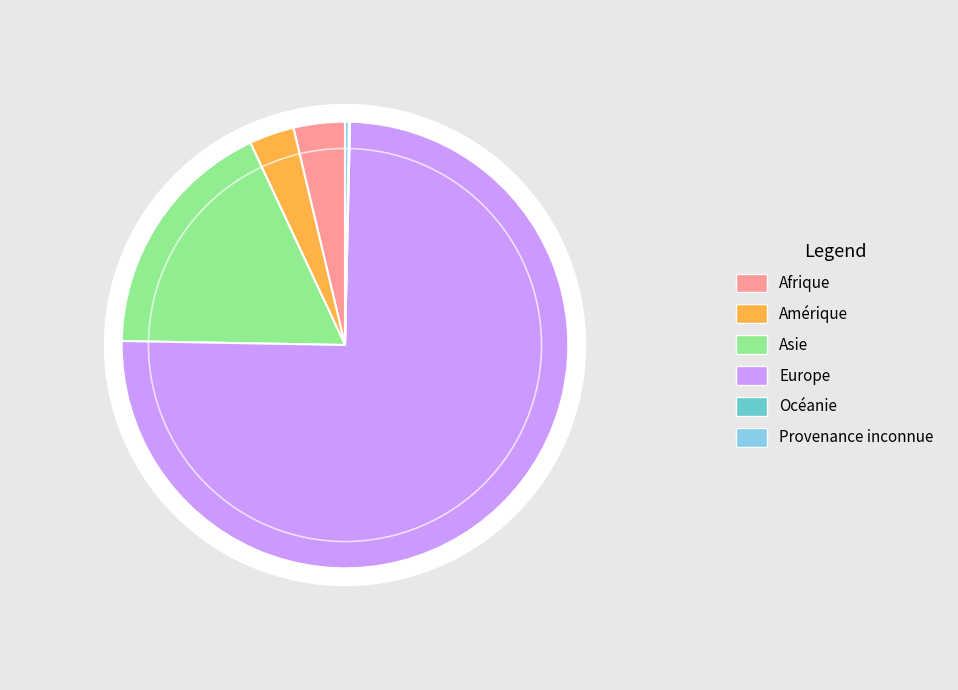

Is it true that Provenance inconnue is 0% of the pie?

True